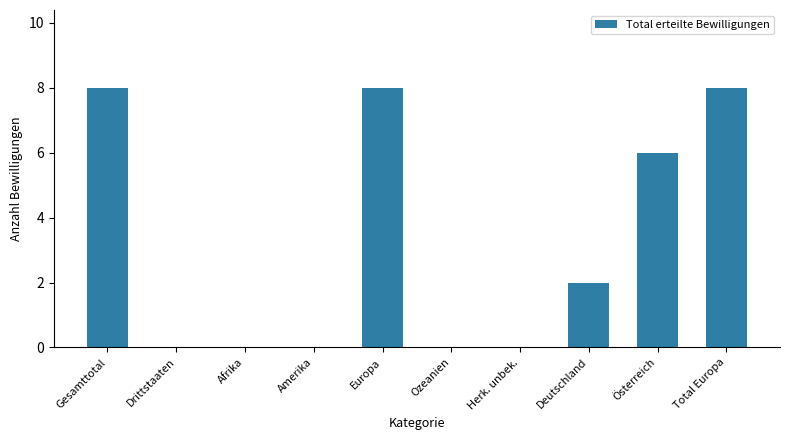

Is it true that the value at Drittstaaten is 5?

False